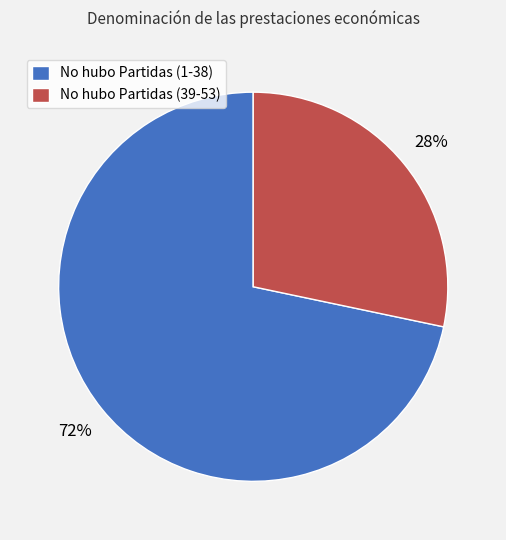

To the nearest percent, what is the average slice percentage?

50%